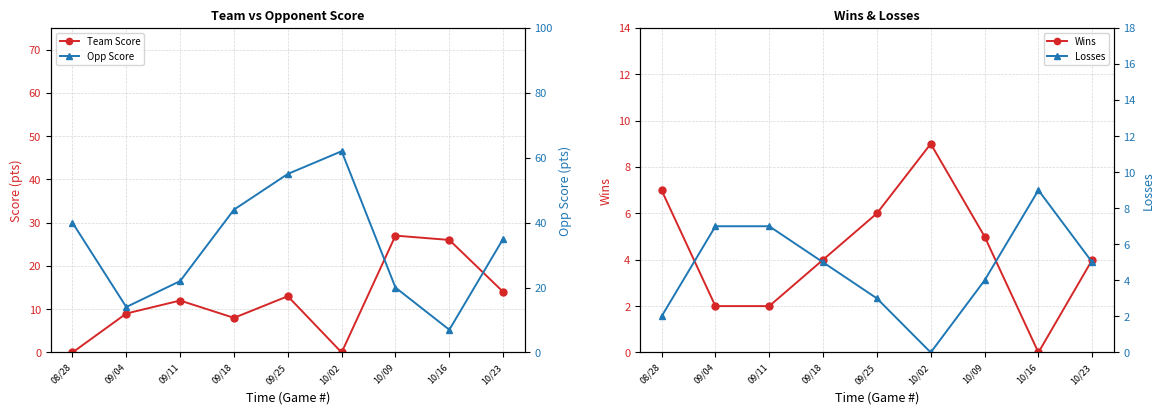

Reading left to right, transcribe all the data shown in this chart.

Team Score: 08/28=0	09/04=9	09/11=12	09/18=8	09/25=13	10/02=0	10/09=27	10/16=26	10/23=14
Wins: 08/28=7	09/04=2	09/11=2	09/18=4	09/25=6	10/02=9	10/09=5	10/16=0	10/23=4
Opp Score: 08/28=40	09/04=14	09/11=22	09/18=44	09/25=55	10/02=62	10/09=20	10/16=7	10/23=35
Losses: 08/28=2	09/04=7	09/11=7	09/18=5	09/25=3	10/02=0	10/09=4	10/16=9	10/23=5